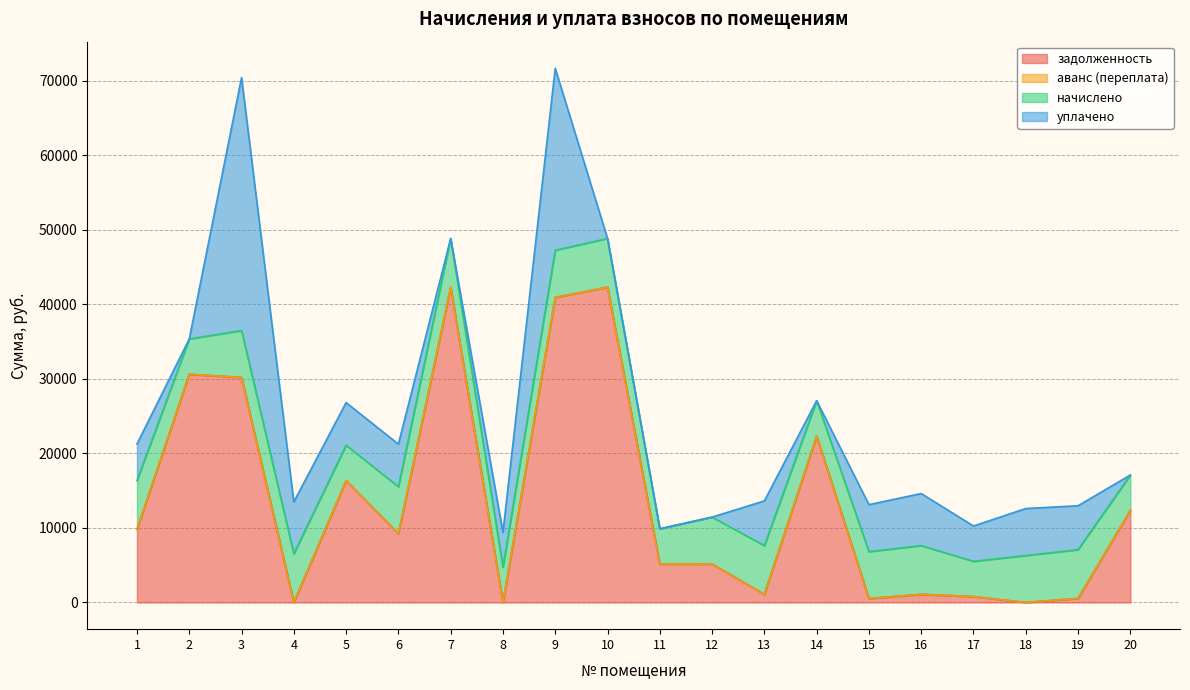

True or false: начислено and аванс (переплата) intersect in this chart.

False